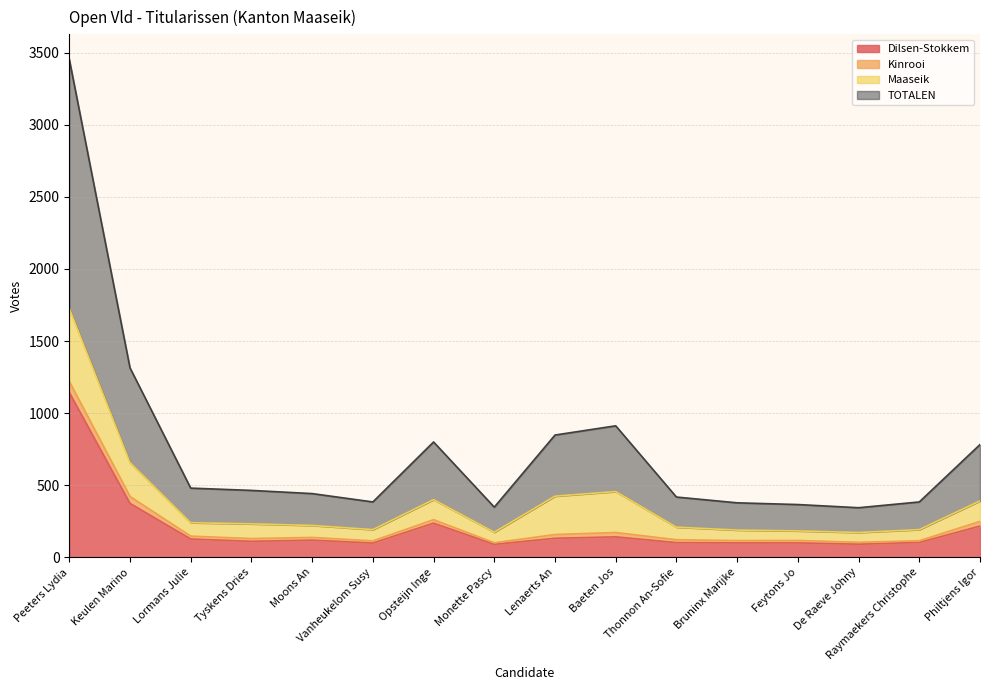

How many interior local peaks does the Dilsen-Stokkem series have?

3